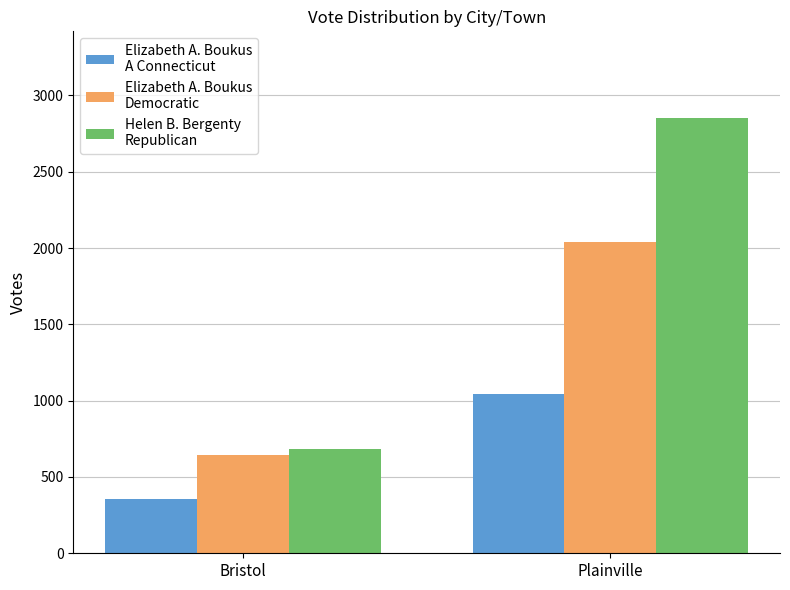

What is the spread (max minus min) of values at Plainville?

1809